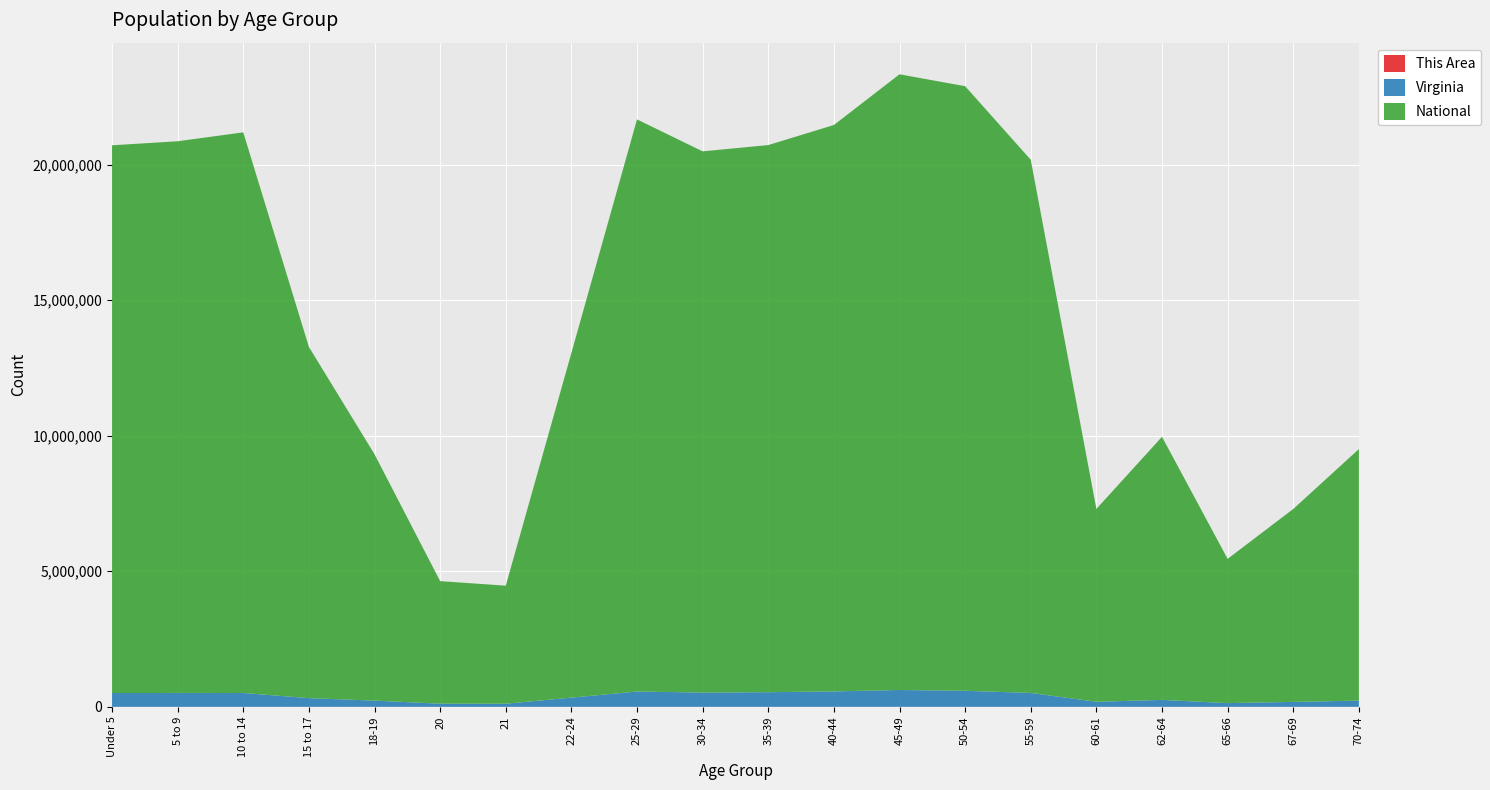

Reading left to right, list all the values displayed in this chart.

This Area: 278	367	407	257	115	54	53	168	262	233	305	450	528	595	496	172	236	128	195	201
Virginia: 509625	511849	511246	320957	230008	117445	114918	339728	564342	526077	540063	568865	621155	592845	512595	186629	255740	138154	182148	229502
National: 20201362	20348657	20677194	12954254	9086089	4519129	4354294	12712576	21101849	19962099	20179642	20890964	22708591	22298125	19664805	7113727	9704197	5319902	7115361	9278166